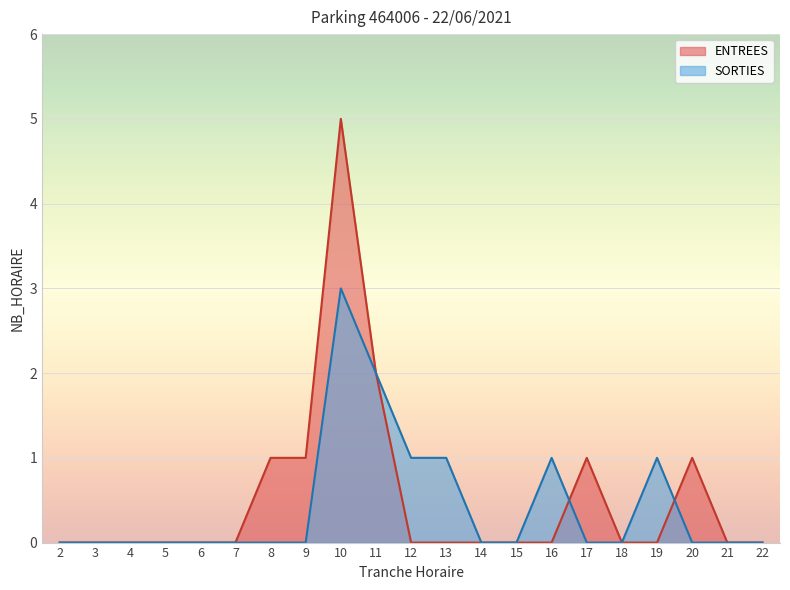

At how many categories does at least one series exceed 0?

10